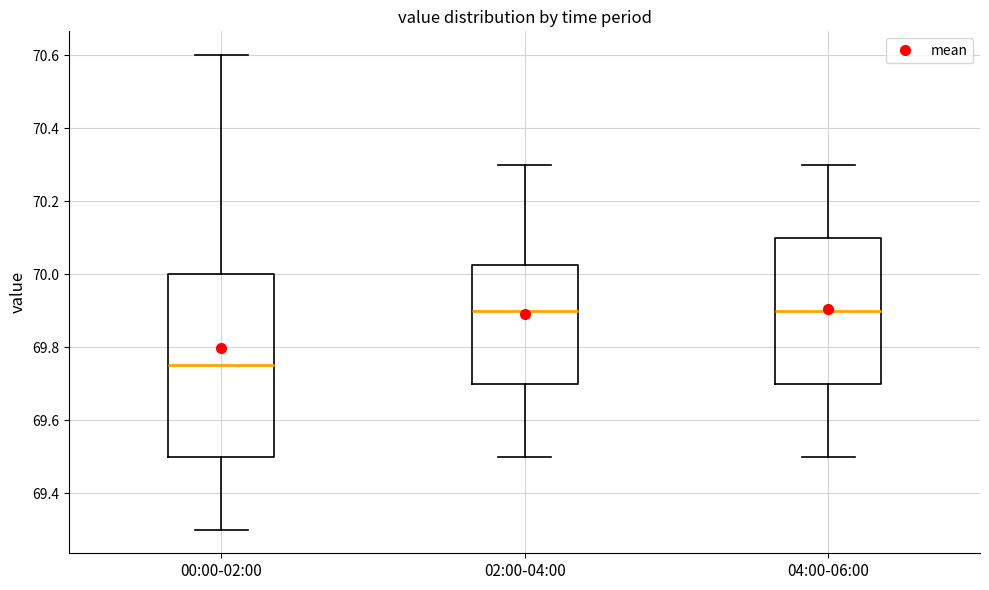

Which box's median line is the lowest?

00:00-02:00